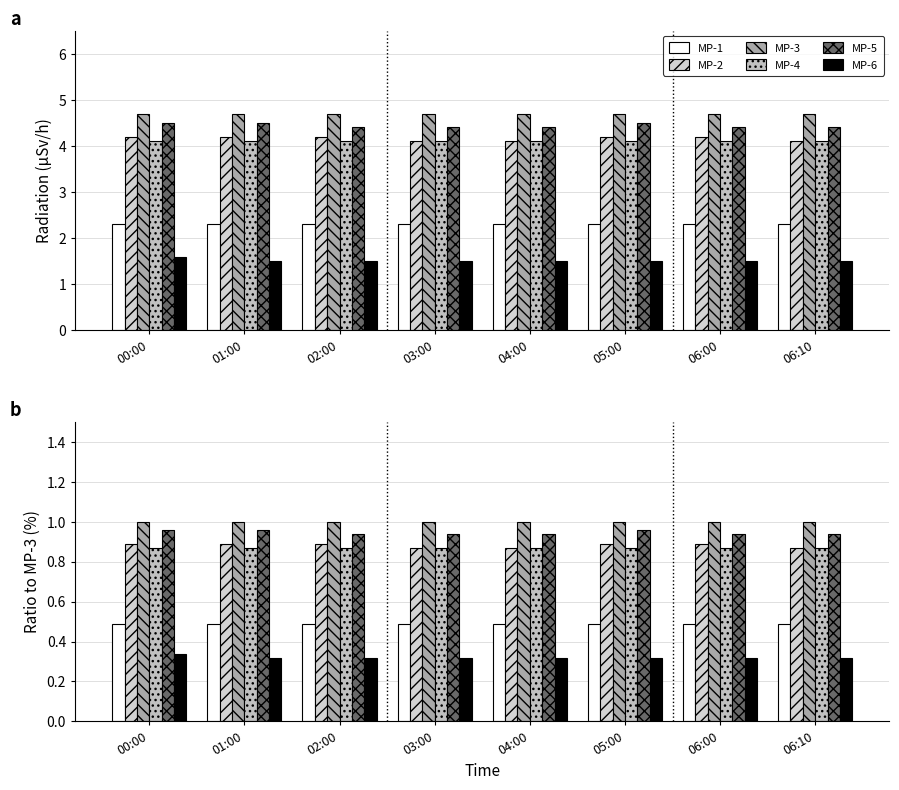

Which label corresponds to the smallest value in the chart?

01:00